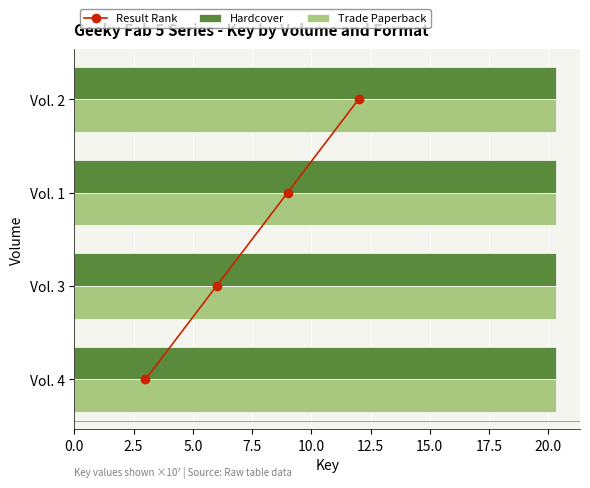

What are all the series names shown in the legend?

Result Rank, Hardcover, Trade Paperback